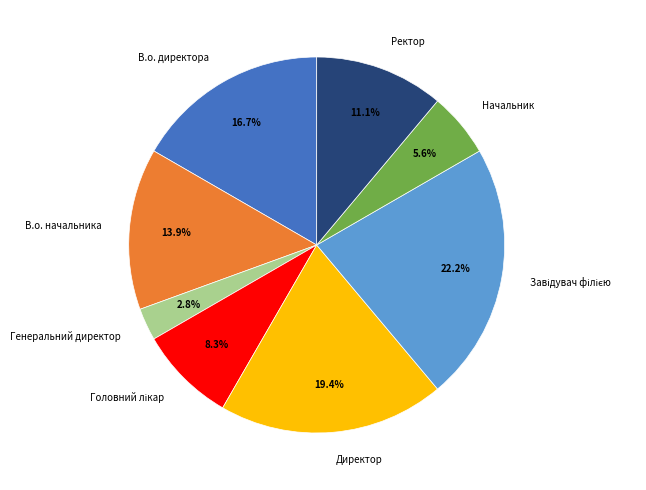

What is the ratio of the value at Генеральний директор to the value at В.о. директора?

0.2